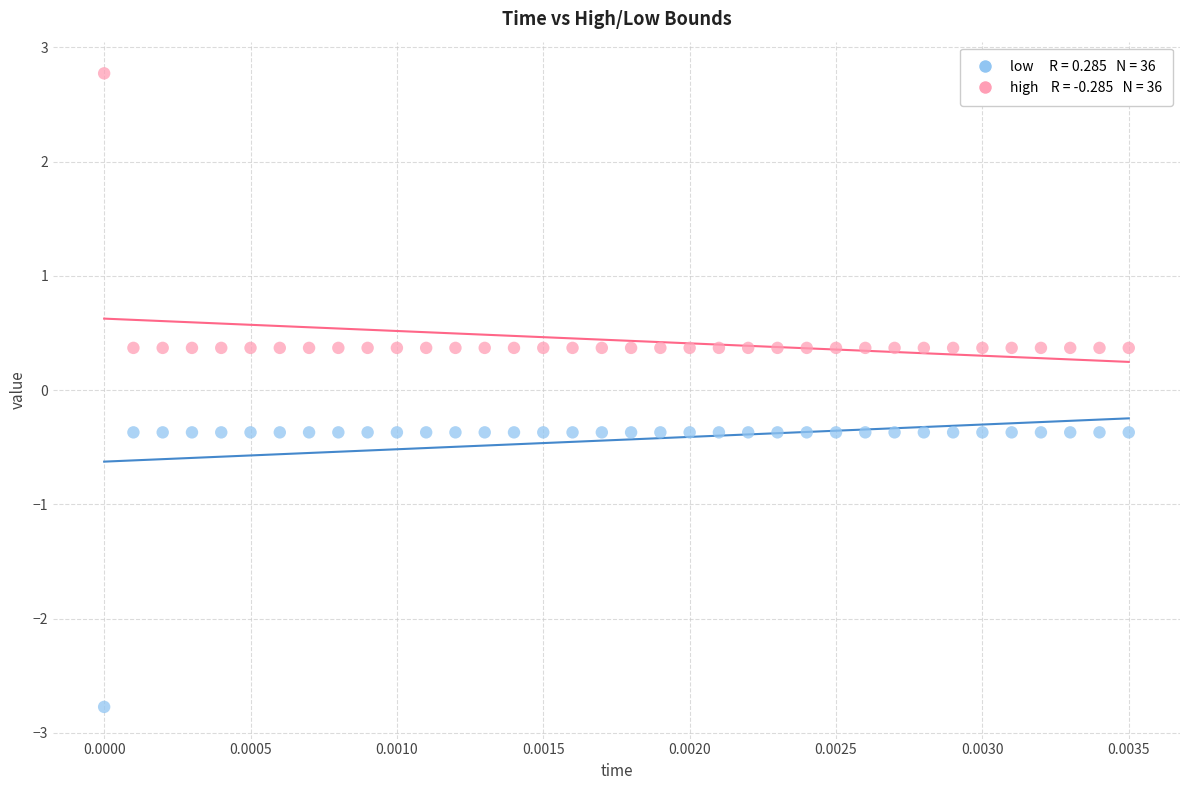

Across all data points, what is the range of Y values (max minus min)?

5.5